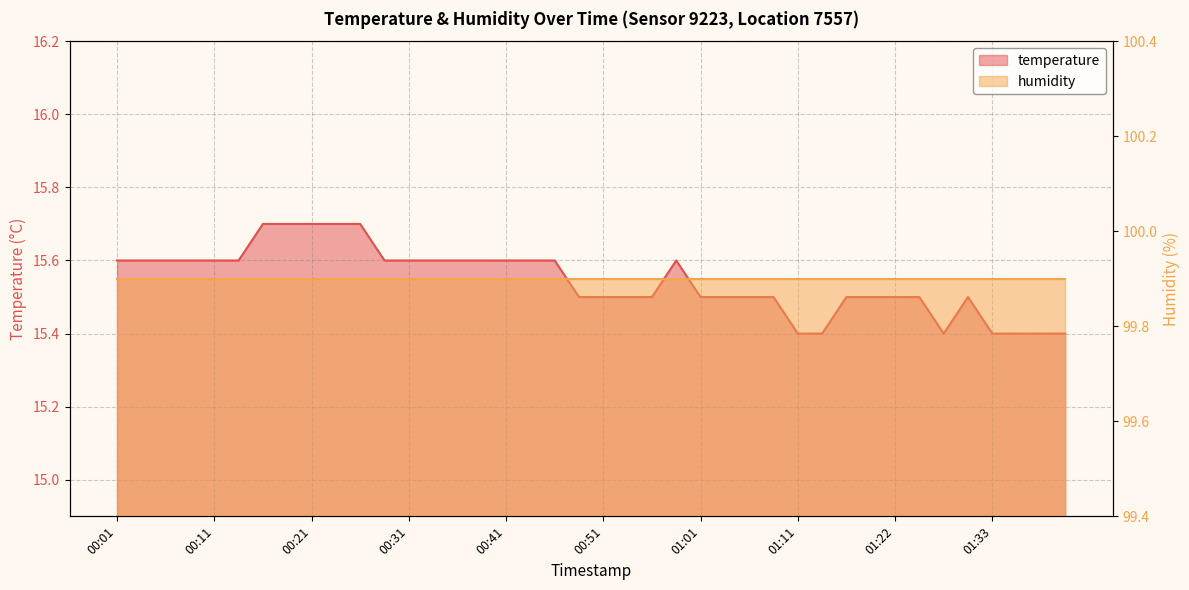

What is the sum of all values?

621.8